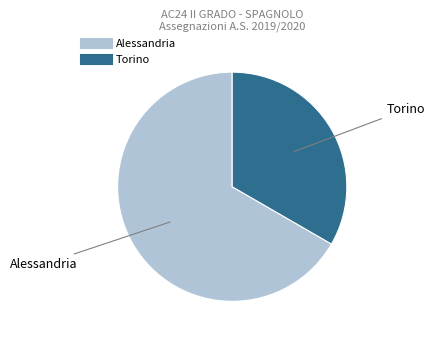

Rank the categories by value from lowest to highest.

Torino, Alessandria